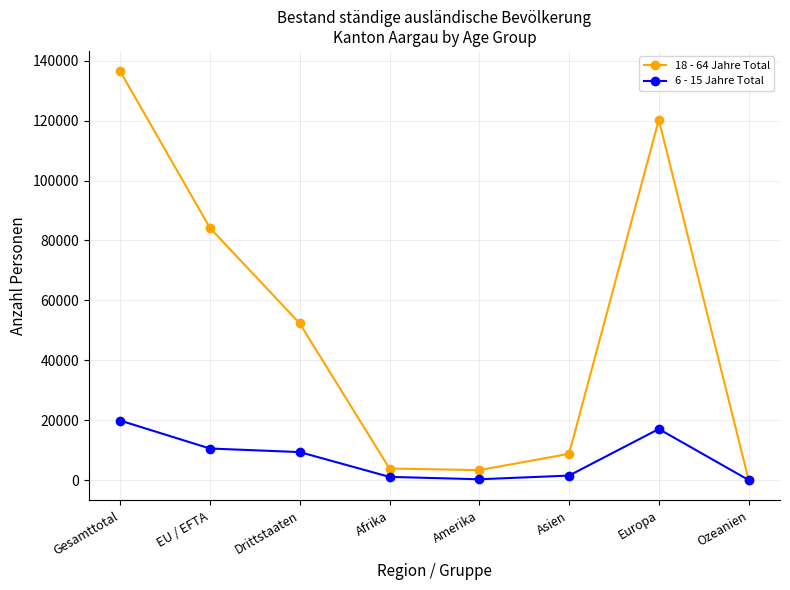

The value of 18 - 64 Jahre Total at EU / EFTA is 84176. True or false?

True